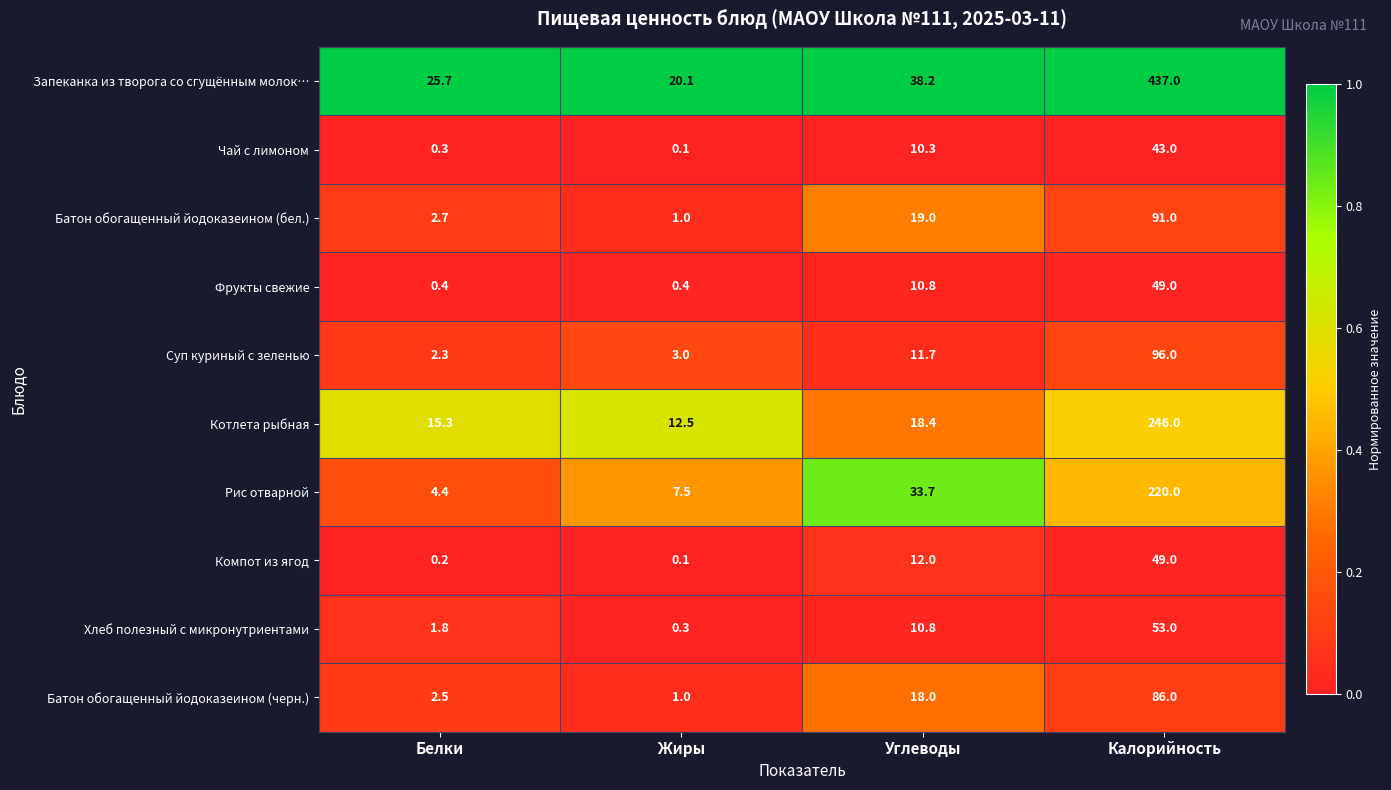

True or false: Запеканка из творога со сгущённым молок… has a value of 89.9 at Калорийность.

False